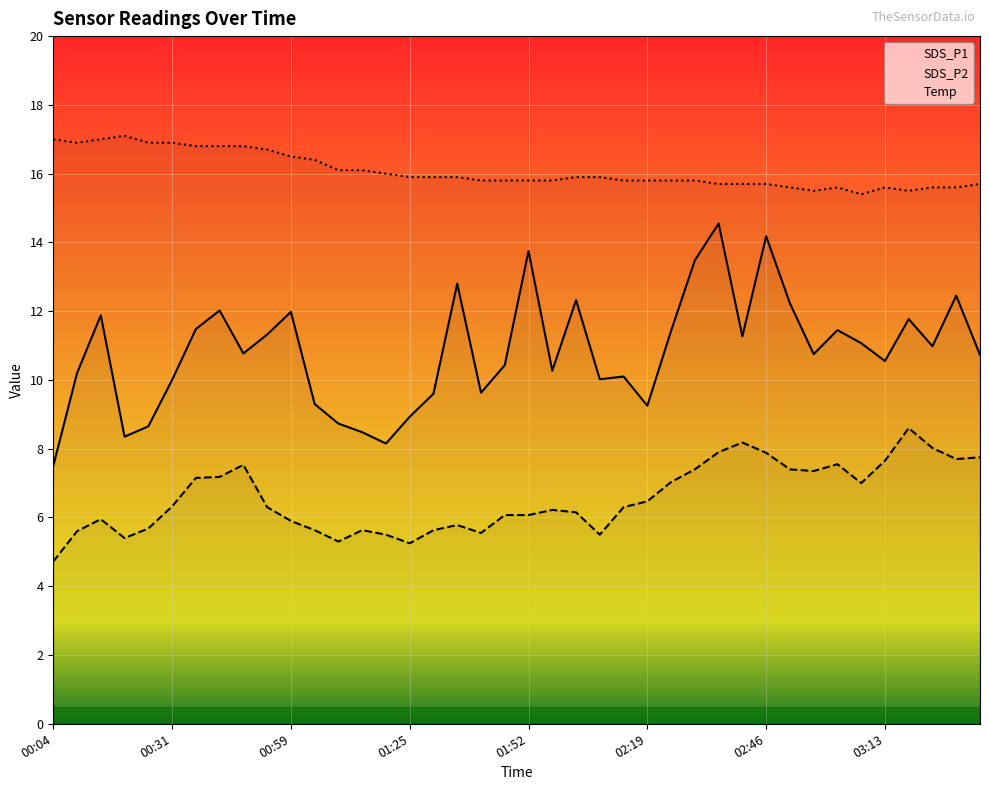

What is the total value across all series at 03:07?

33.5